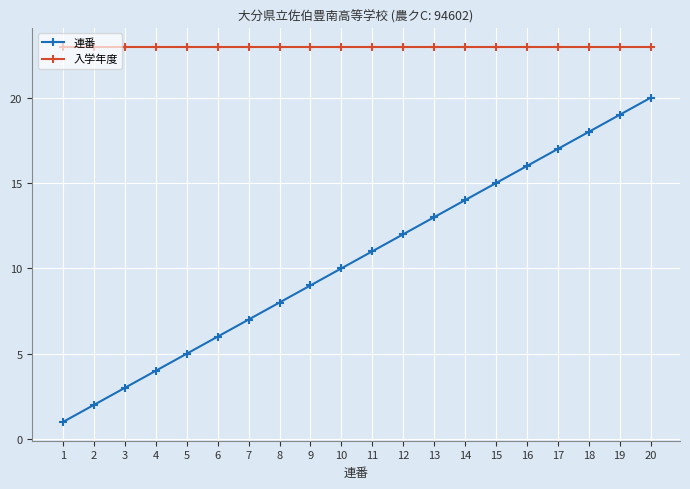

Rank the series by their maximum value, from highest to lowest.

入学年度, 連番